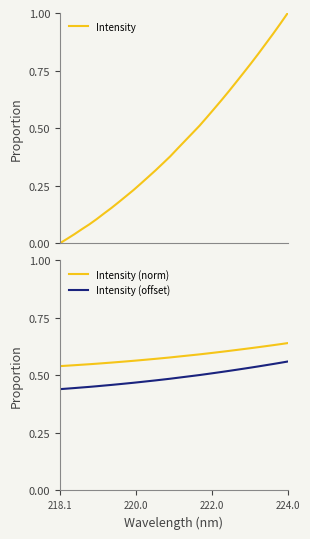

List the series in order of their overall mean, lowest first.

Intensity, Intensity (offset), Intensity (norm)